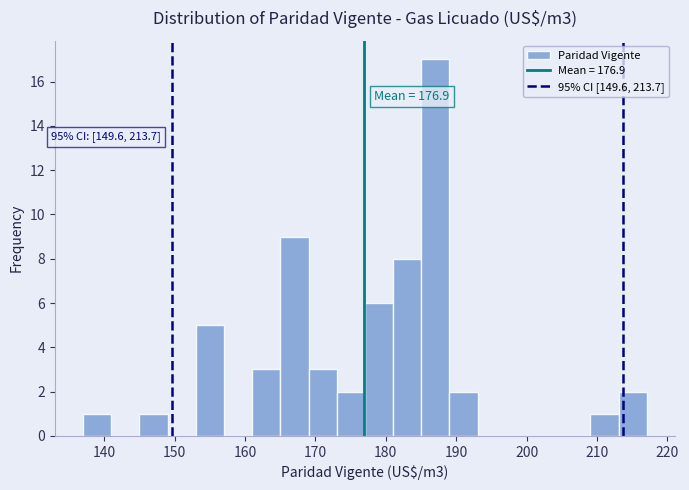

Over which range of the x-axis is the bar tallest?

185 to 189